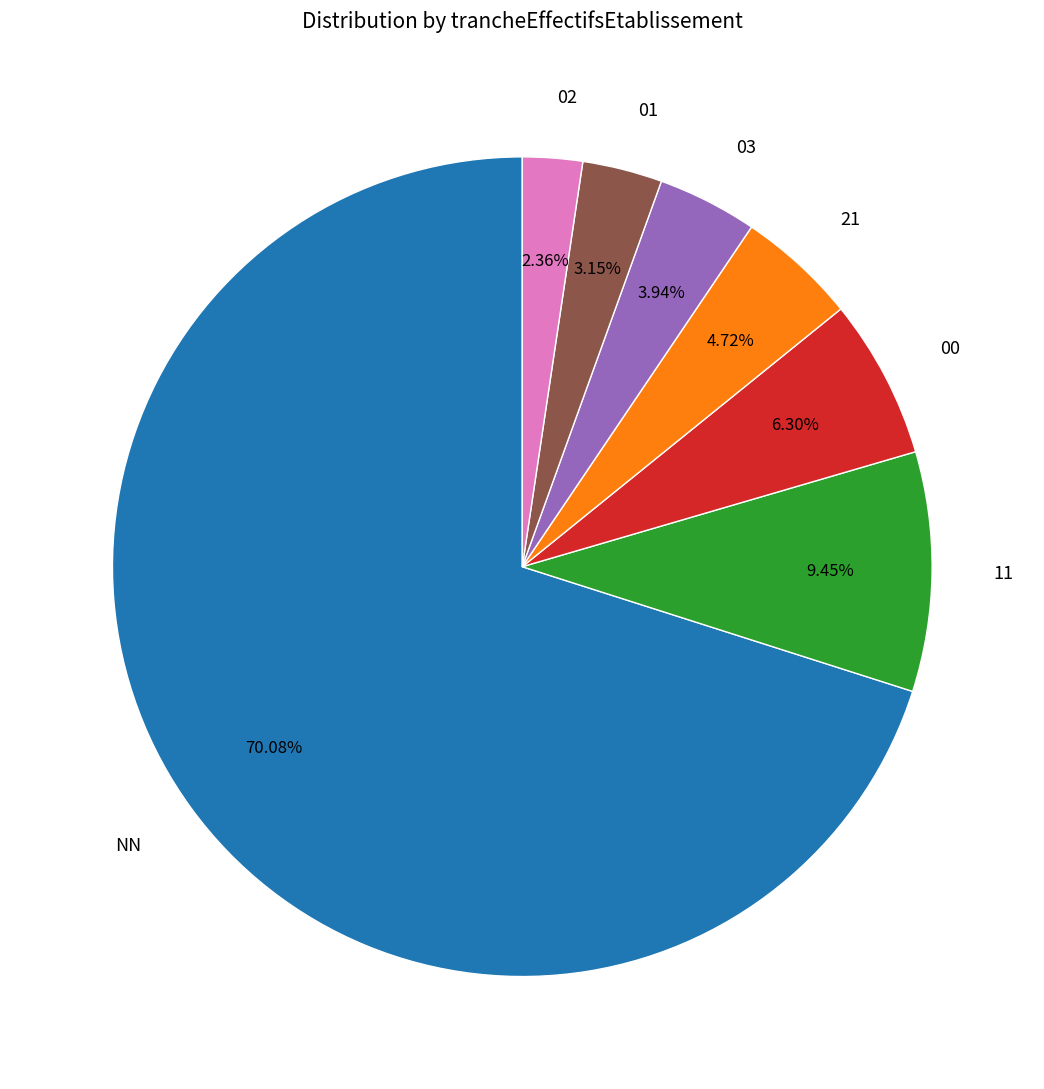

To the nearest percent, what portion does 01 represent?

3%